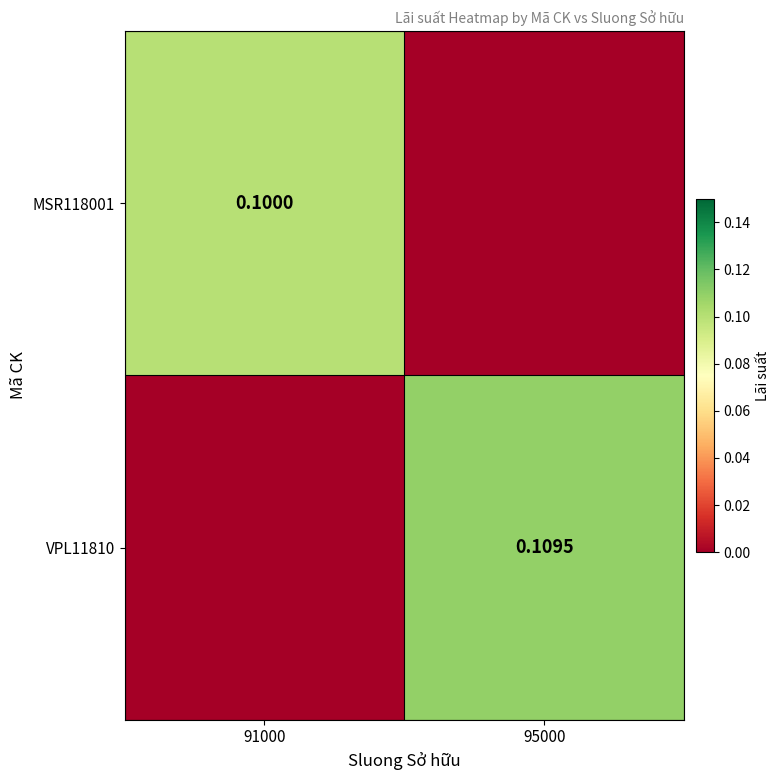

At which category is the sum across all series the highest?

95000